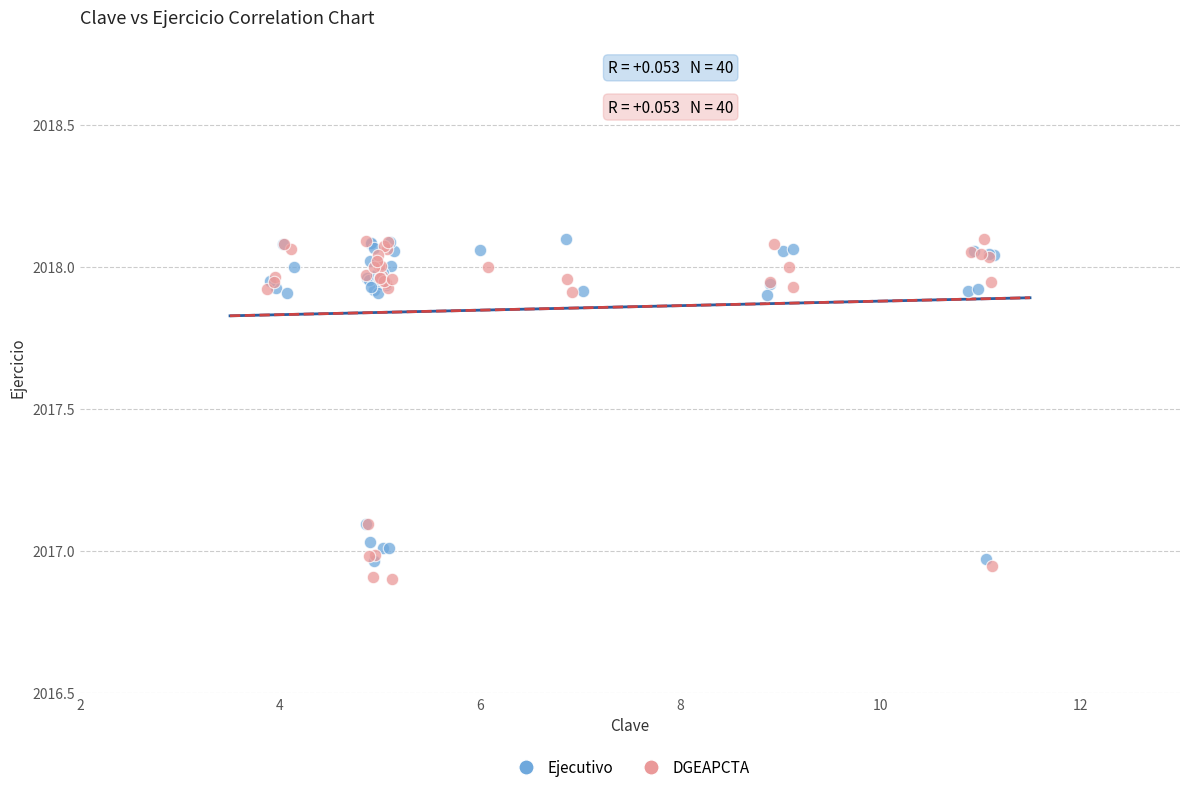

Which series contains the lowest Y value?

DGEAPCTA